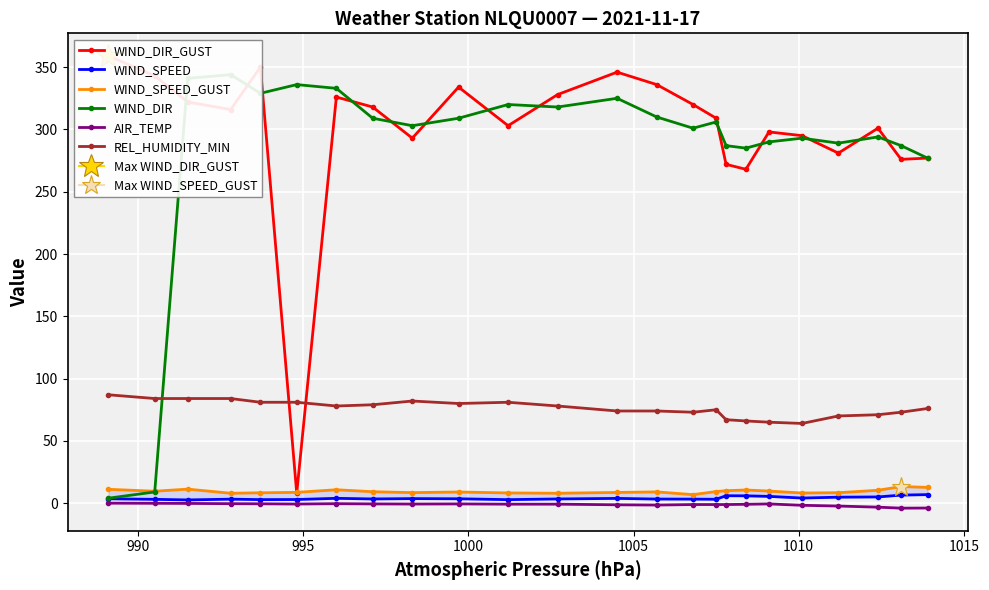

What is the value of the WIND_SPEED_GUST point at the 8th from the left?

9.2